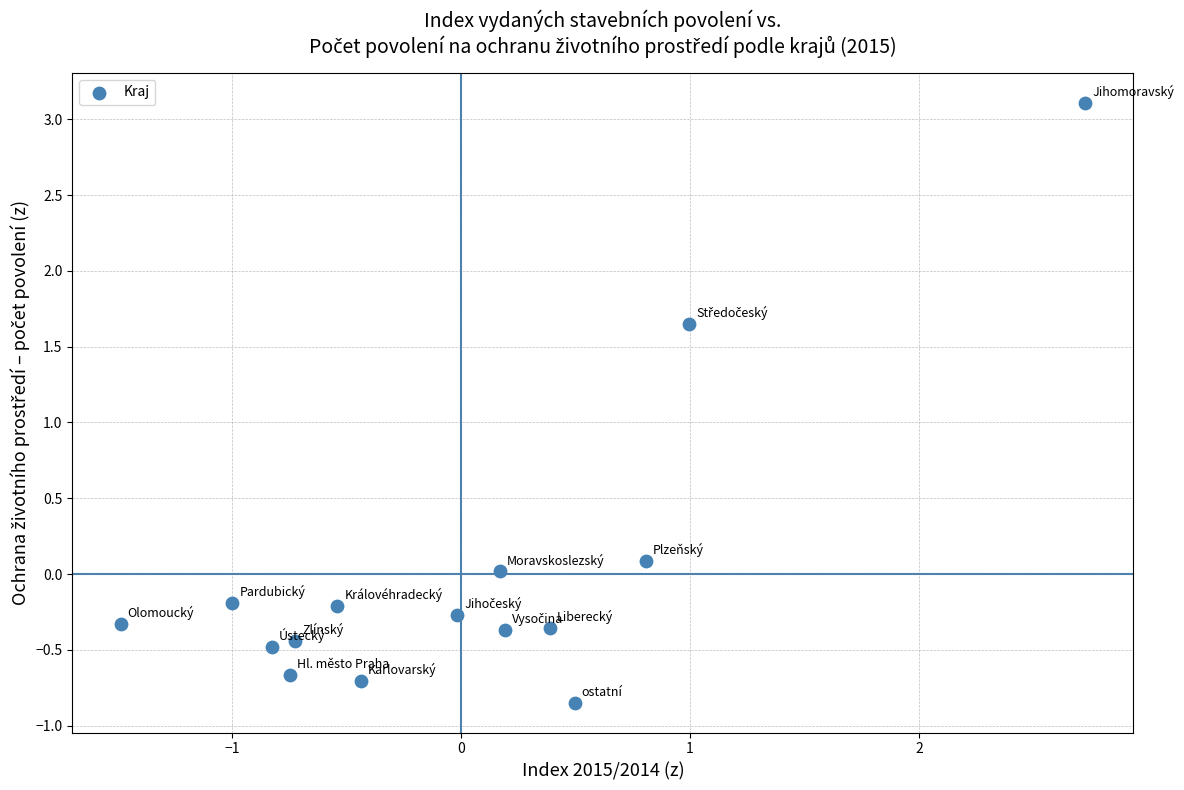

What is the range of Y values (max minus min)?

4.0